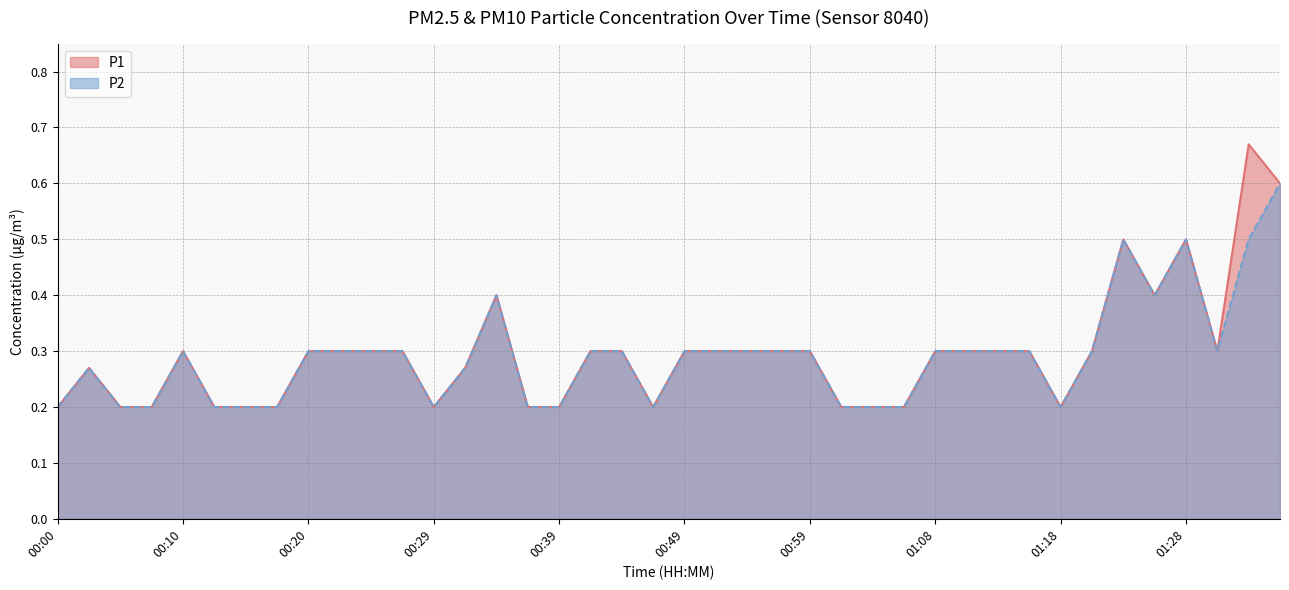

Reading left to right, extract all data points from this chart.

P1: 00:00=0.2	00:03=0.3	00:05=0.2	00:08=0.2	00:10=0.3	00:12=0.2	00:15=0.2	00:17=0.2	00:20=0.3	00:22=0.3	00:25=0.3	00:27=0.3	00:29=0.2	00:32=0.3	00:34=0.4	00:37=0.2	00:39=0.2	00:42=0.3	00:44=0.3	00:46=0.2	00:49=0.3	00:51=0.3	00:54=0.3	00:56=0.3	00:59=0.3	01:01=0.2	01:04=0.2	01:06=0.2	01:08=0.3	01:11=0.3	01:13=0.3	01:16=0.3	01:18=0.2	01:21=0.3	01:23=0.5	01:25=0.4	01:28=0.5	01:30=0.3	01:33=0.7	01:35=0.6
P2: 00:00=0.2	00:03=0.3	00:05=0.2	00:08=0.2	00:10=0.3	00:12=0.2	00:15=0.2	00:17=0.2	00:20=0.3	00:22=0.3	00:25=0.3	00:27=0.3	00:29=0.2	00:32=0.3	00:34=0.4	00:37=0.2	00:39=0.2	00:42=0.3	00:44=0.3	00:46=0.2	00:49=0.3	00:51=0.3	00:54=0.3	00:56=0.3	00:59=0.3	01:01=0.2	01:04=0.2	01:06=0.2	01:08=0.3	01:11=0.3	01:13=0.3	01:16=0.3	01:18=0.2	01:21=0.3	01:23=0.5	01:25=0.4	01:28=0.5	01:30=0.3	01:33=0.5	01:35=0.6